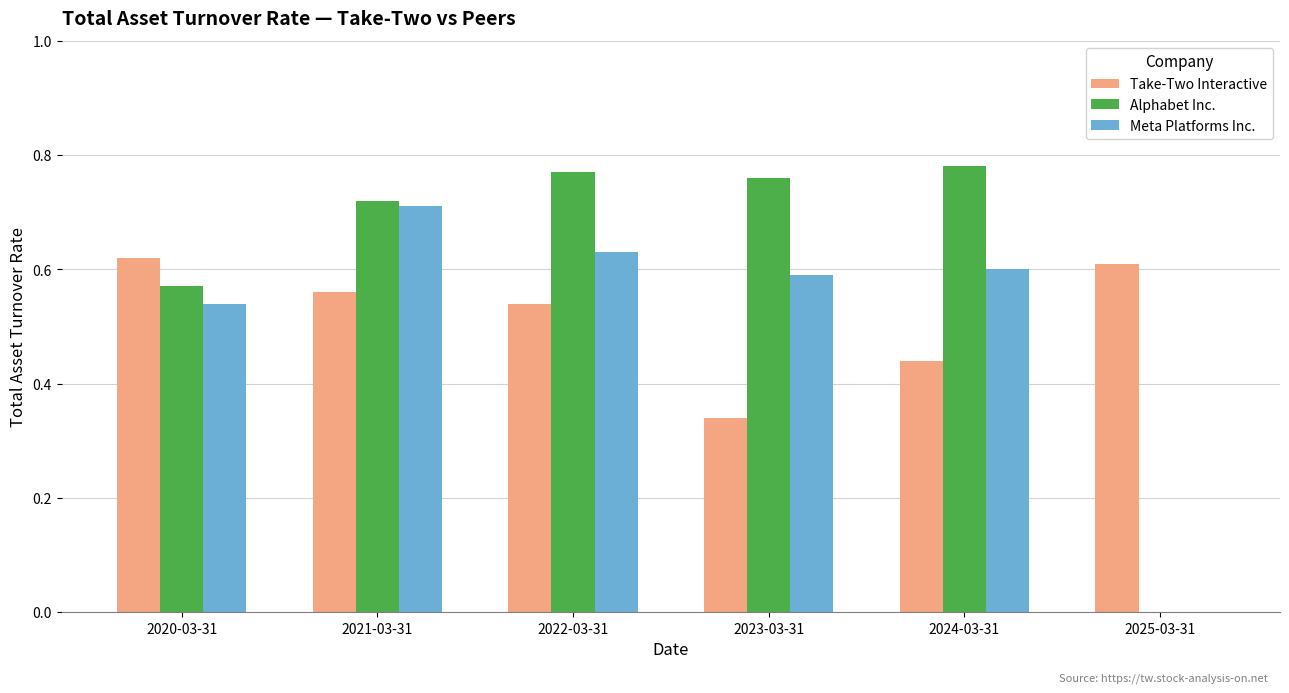

What is the sum of all Meta Platforms Inc. values?

3.1